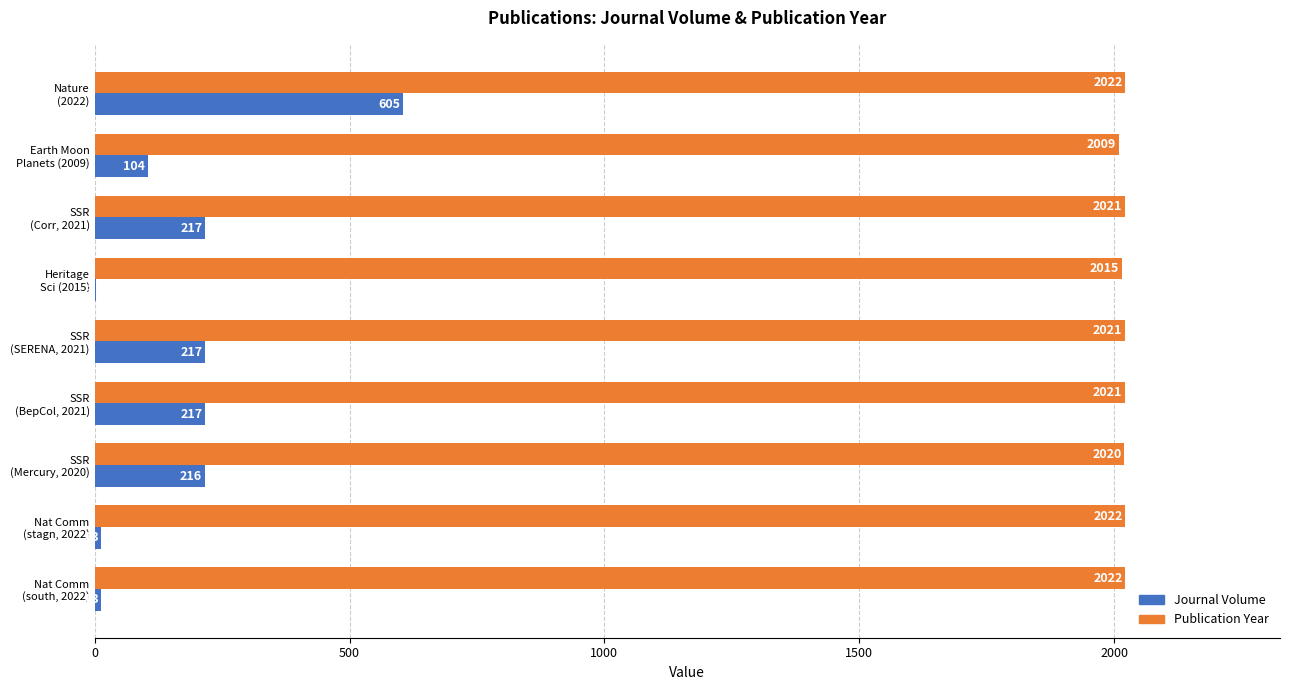

Count the number of data series in this chart.

2